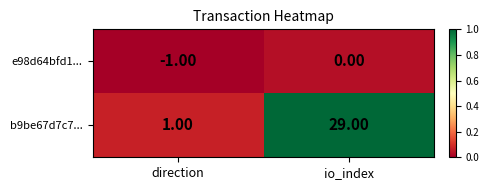

Rank the series by their maximum value, from highest to lowest.

b9be67d7c7..., e98d64bfd1...